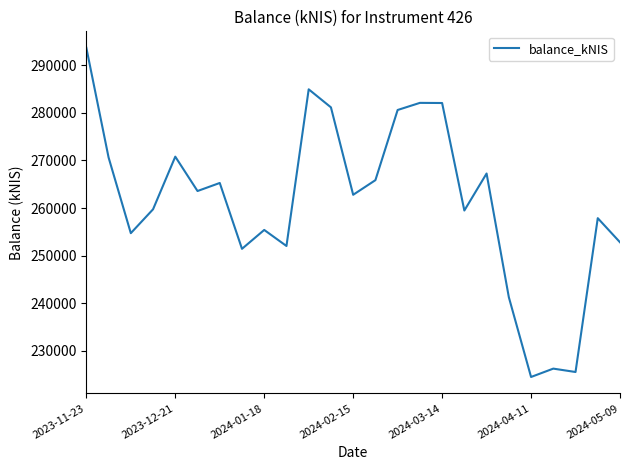

What is the maximum value shown in the chart?

293683.7